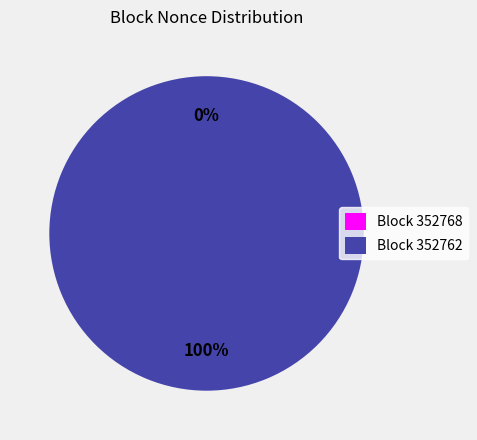

Which has a higher value, 352768 or 352762?

352762